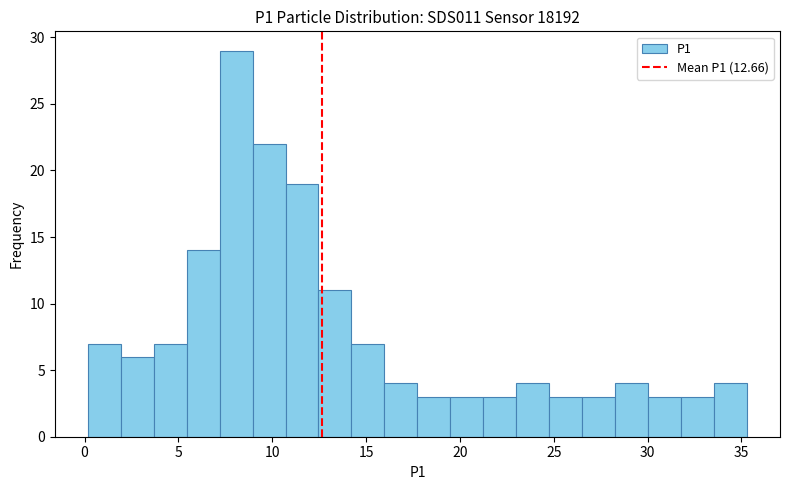

Around what value on the x-axis is the tallest bar? Give the approximate position of its centre, as read against the axis.

8.0